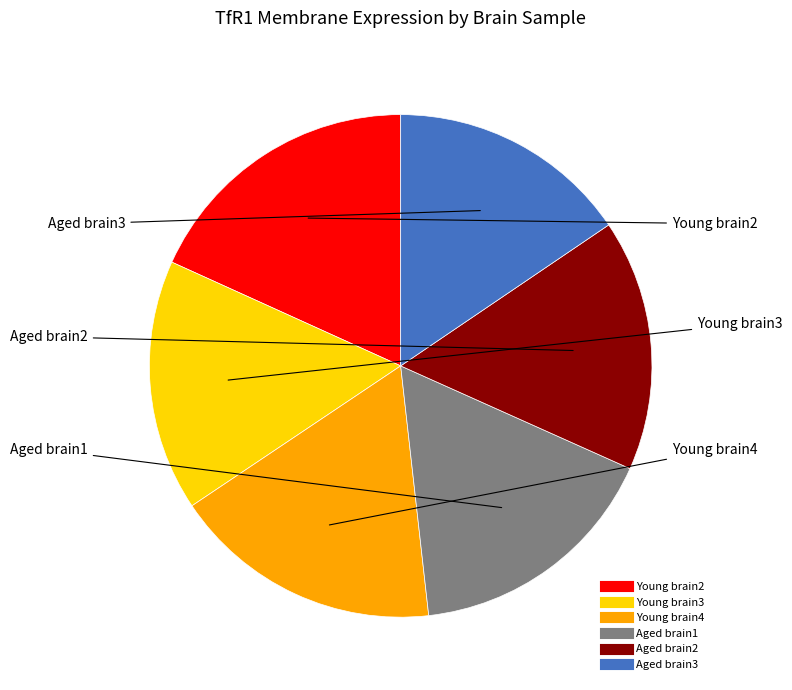

How many segments does this pie chart have?

6